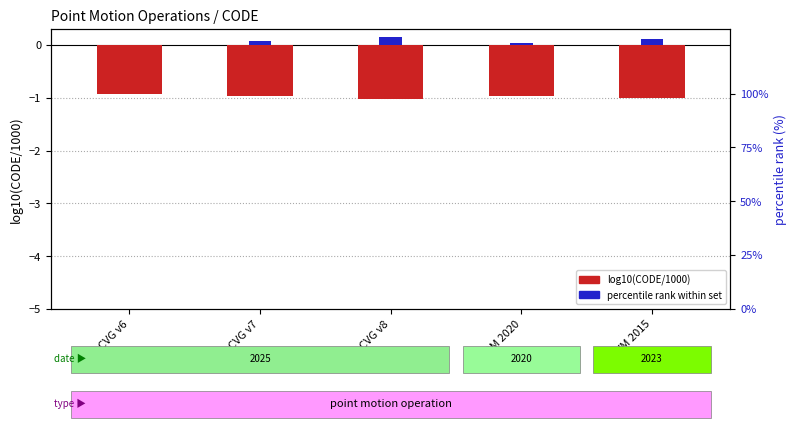

How many groups of bars are there?

5